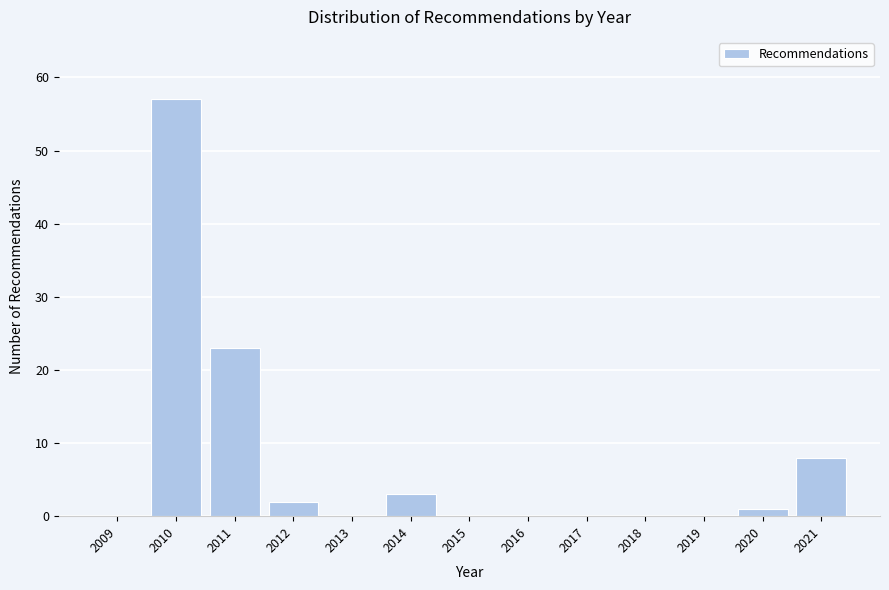

Reading left to right, extract all data points from this chart.

2009=0	2010=57	2011=23	2012=2	2013=0	2014=3	2015=0	2016=0	2017=0	2018=0	2019=0	2020=1	2021=8